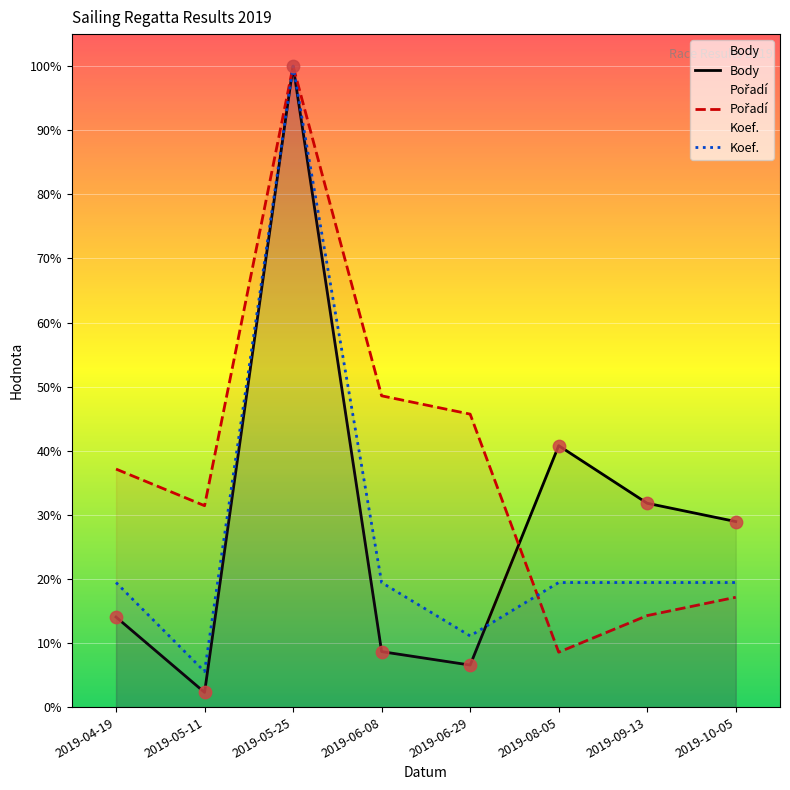

At which category is the sum across all series the highest?

2019-05-25